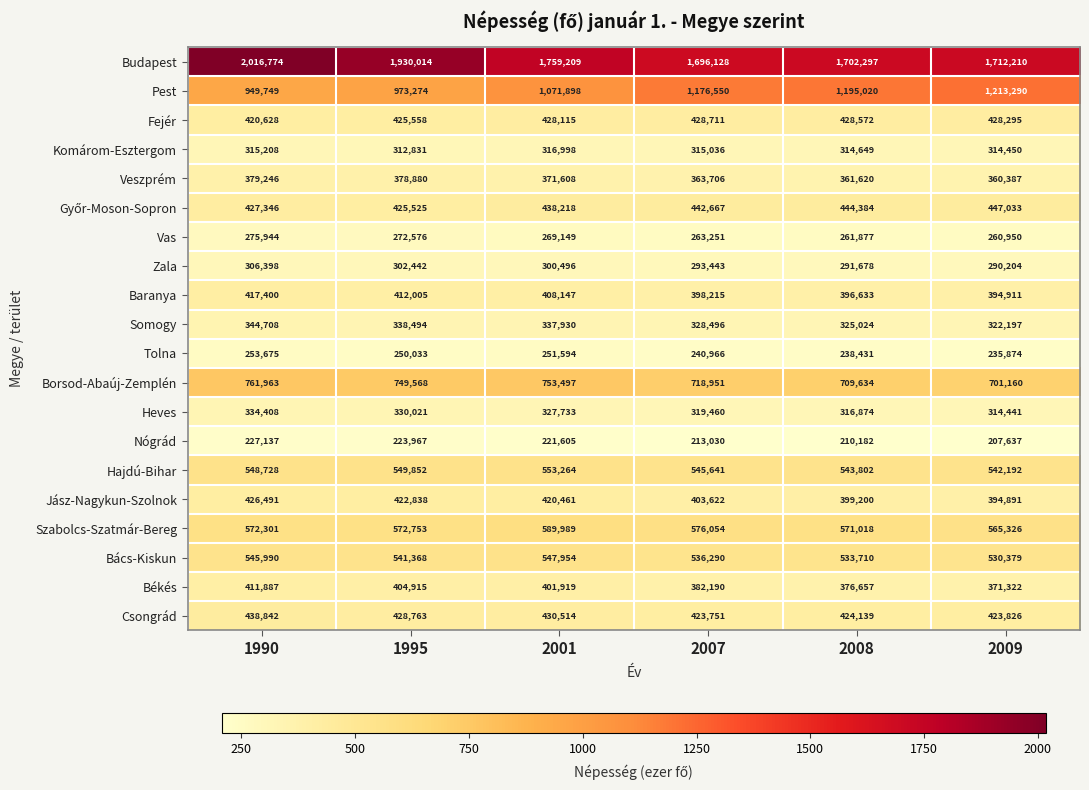

What is the total value across all series at 2008?

10045401